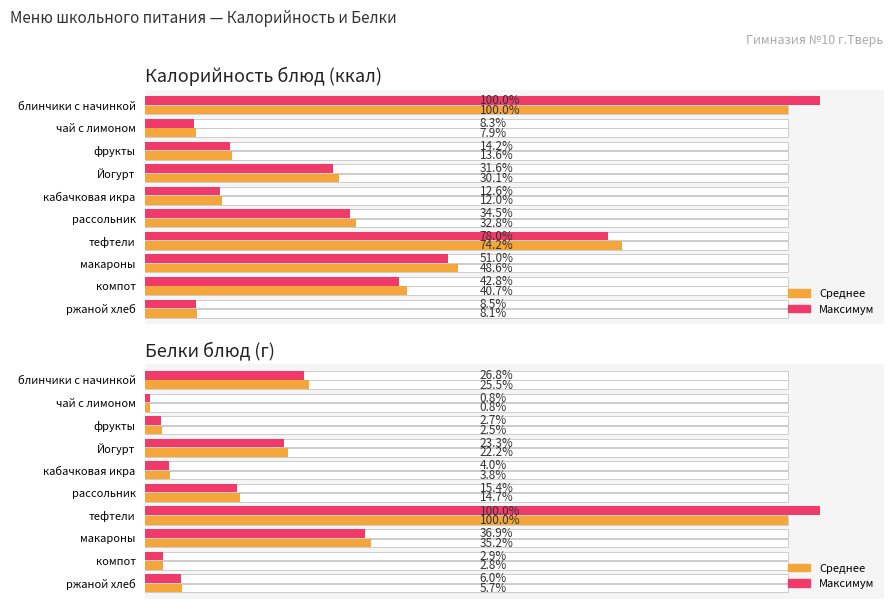

Count the number of categories in the chart.

10